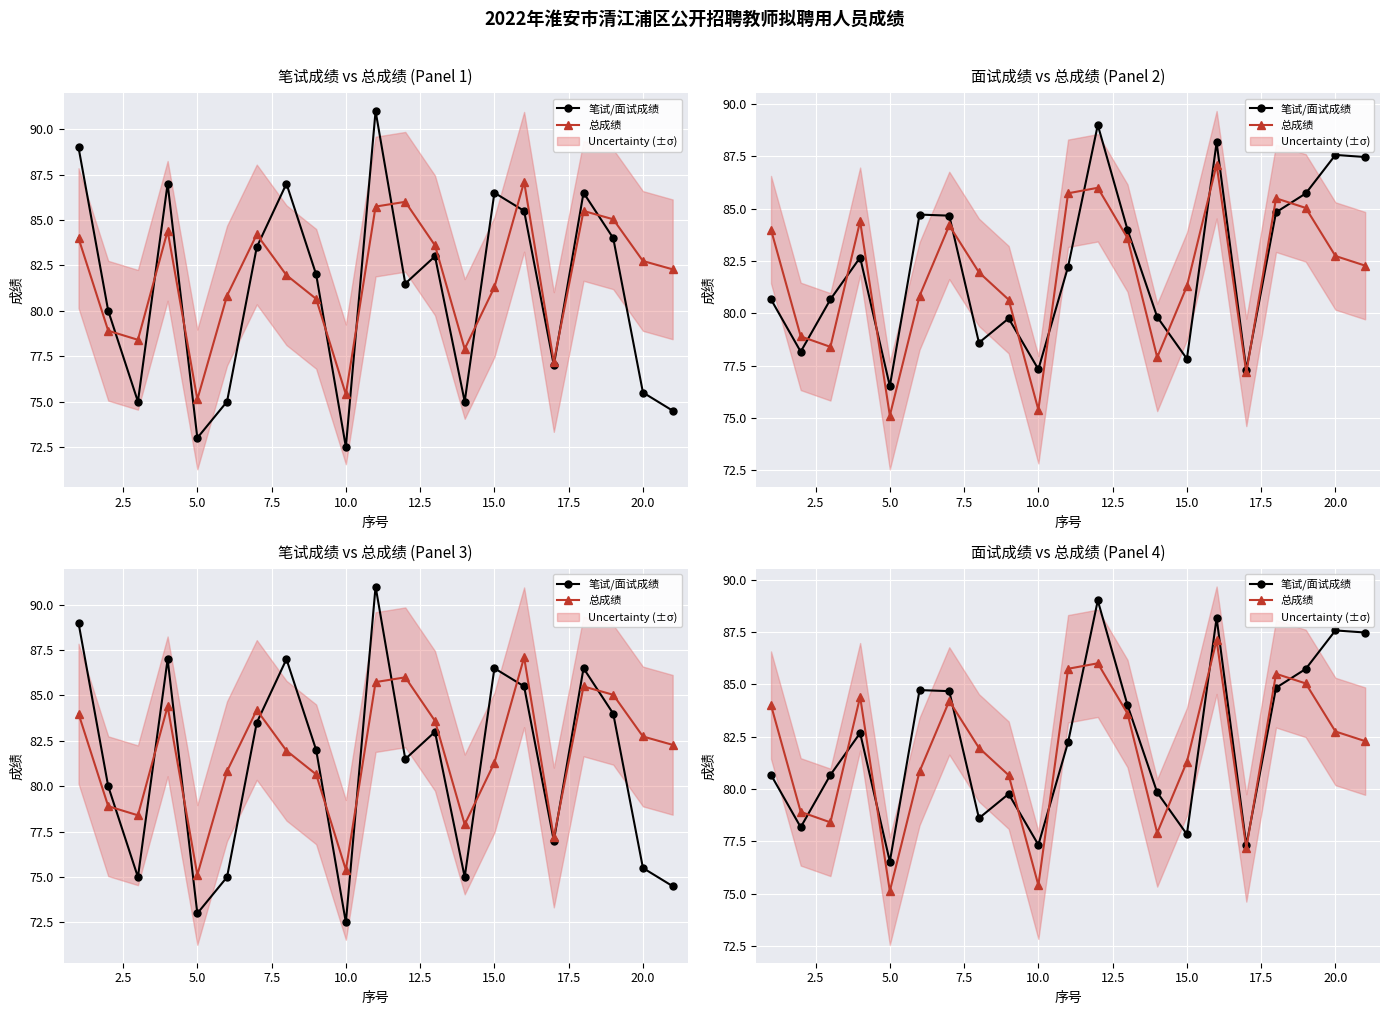

Rank the series by their maximum value, from highest to lowest.

笔试/面试成绩, 总成绩